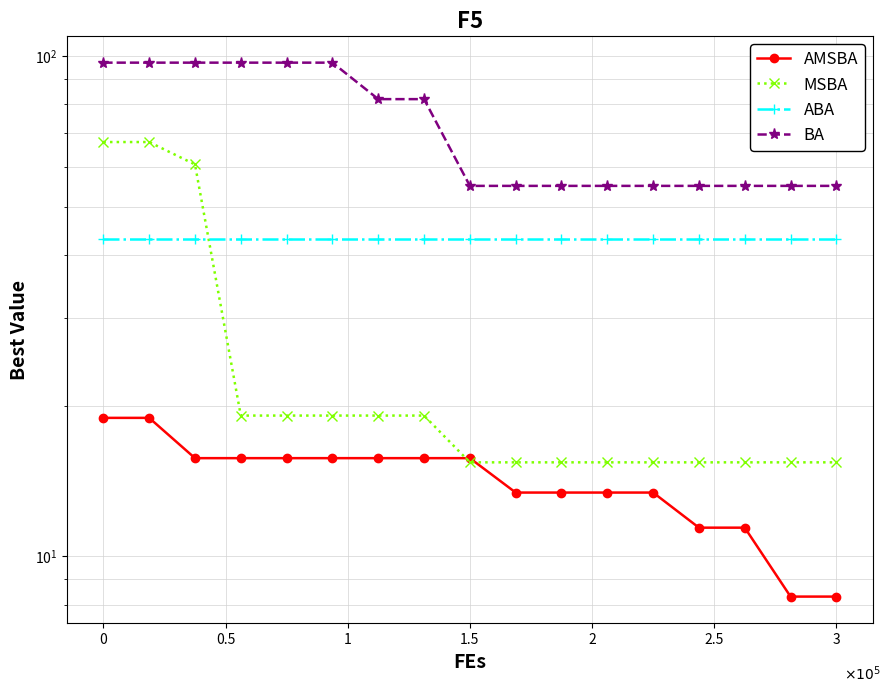

Which has a higher value, 1.5 or 8?

1.5